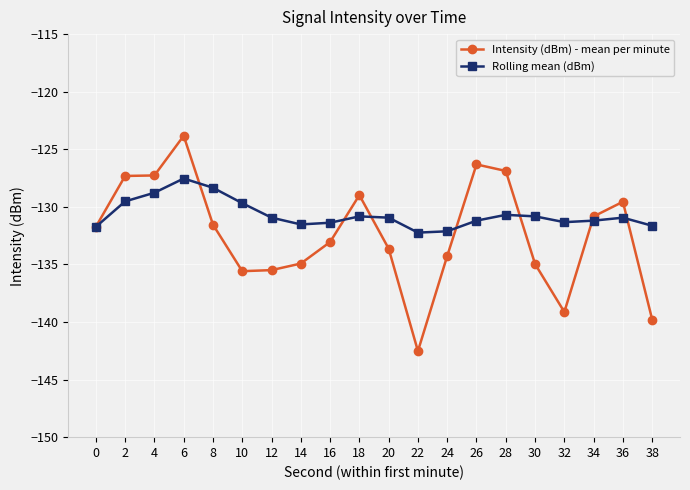

Is this an area chart (filled region under the line)?

No